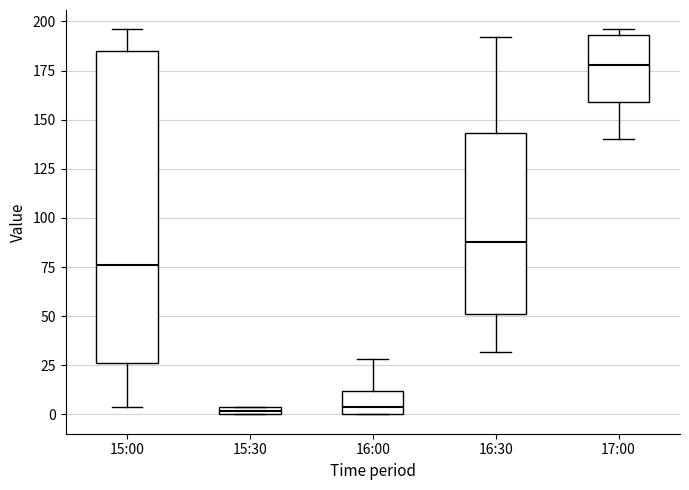

Where does the upper whisker of the box for 16:00 end on the y-axis? The values are not printed on the chart, so give them approximately, as read against the axis.

30